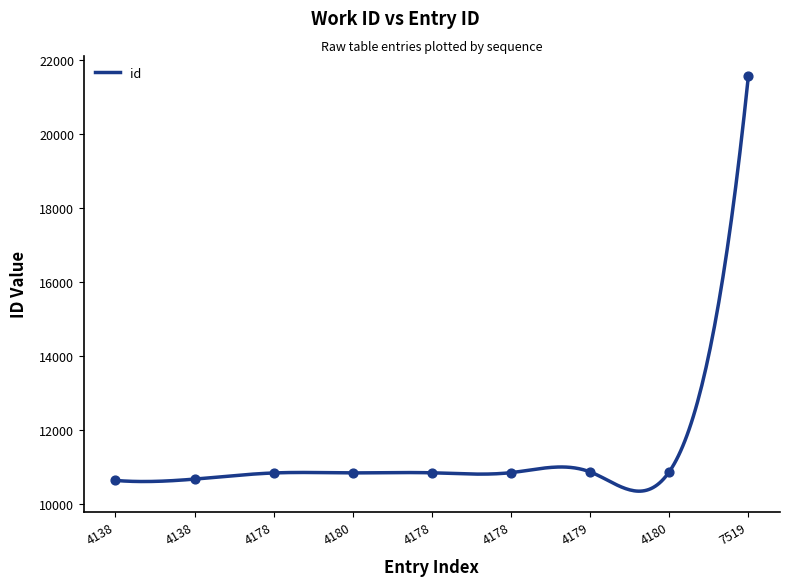

What is the change in value from 4138 to 4179?

+194